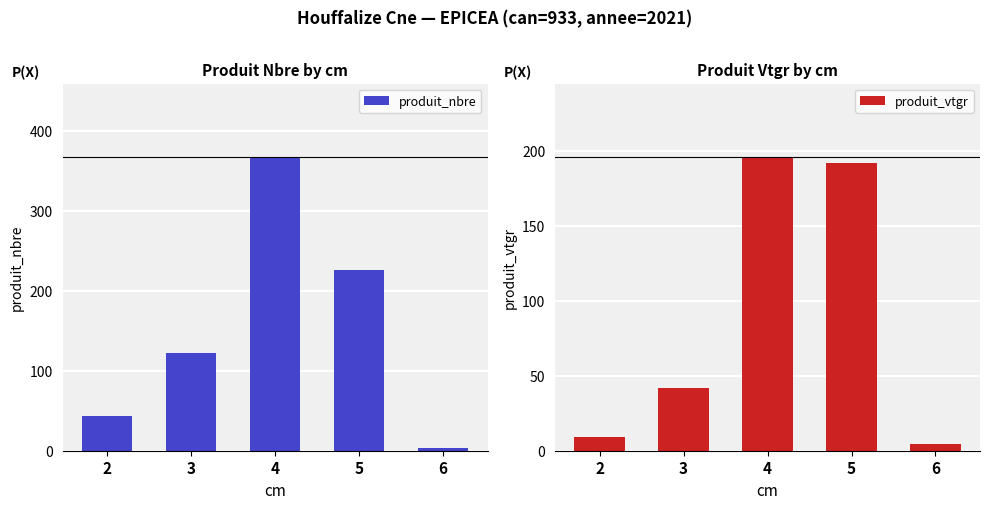

What is the maximum value shown in the chart?

367.0